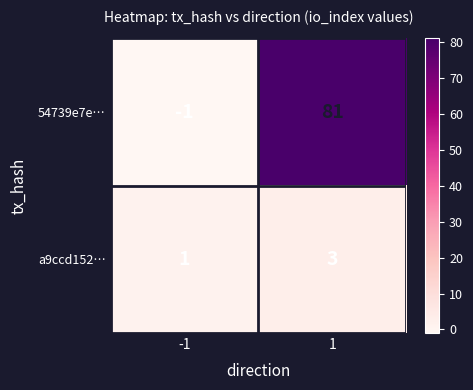

What is the average value of the 54739e7e… series?

40